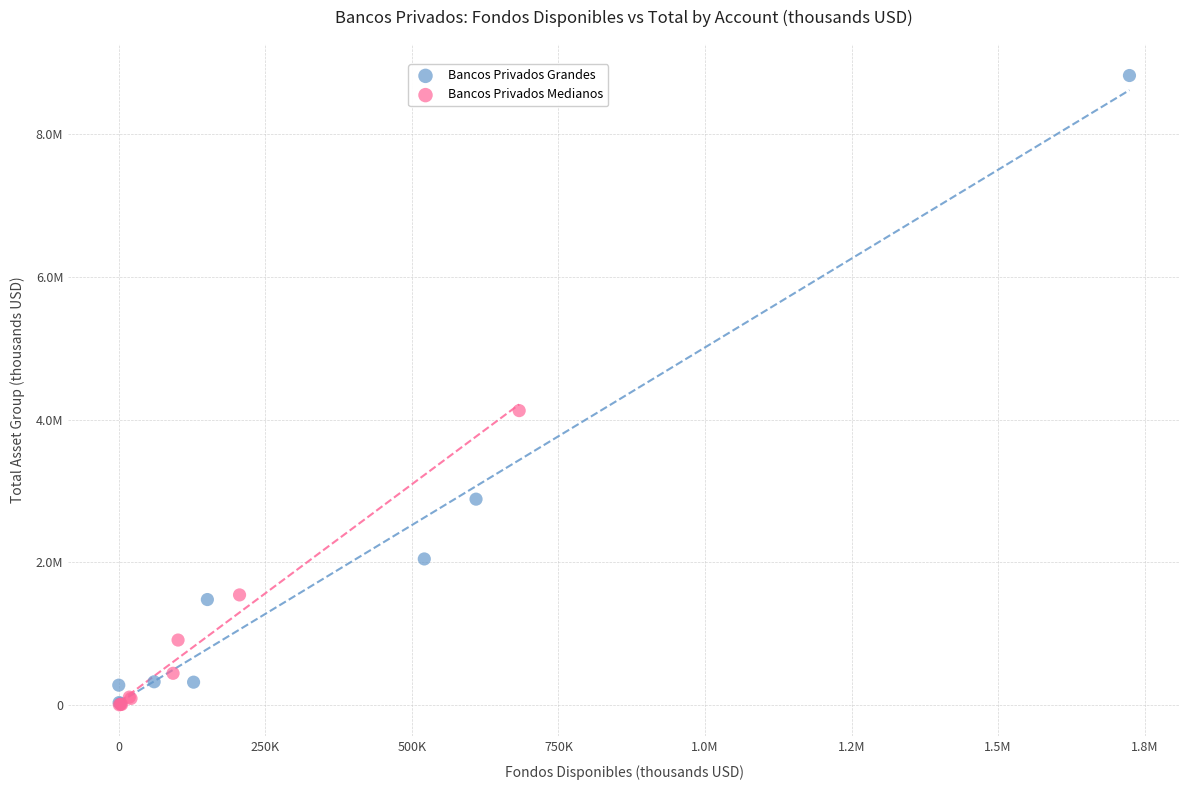

Which series reaches the maximum Y coordinate?

Bancos Privados Grandes